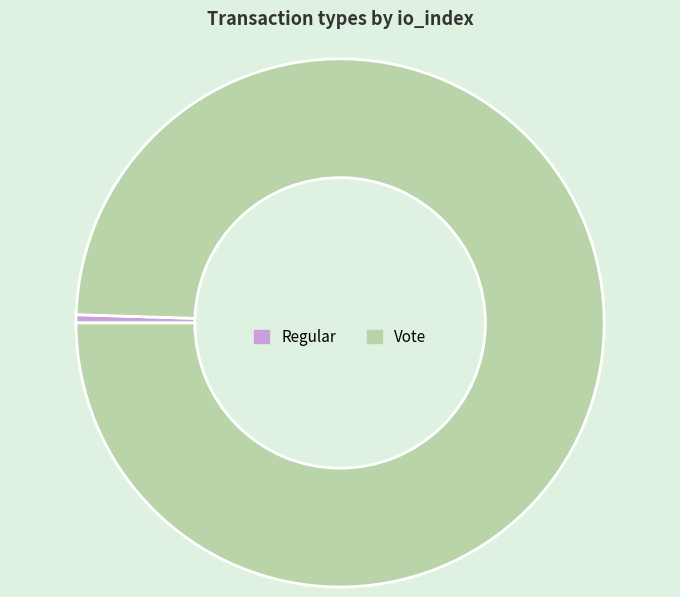

Is the sum of Vote and Regular greater than half?

Yes